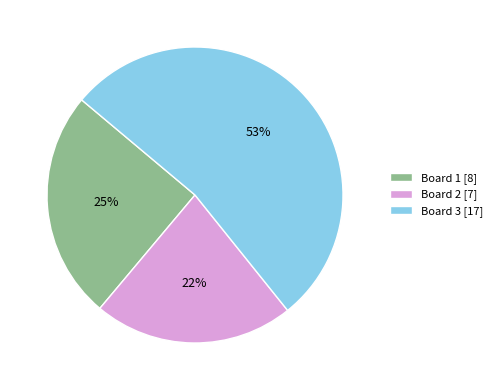

Which has a higher value, Board 3 [17] or Board 1 [8]?

Board 3 [17]